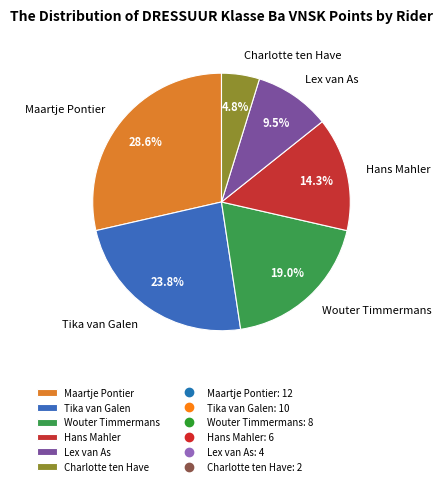

Which has a higher value, Tika van Galen or Hans Mahler?

Tika van Galen